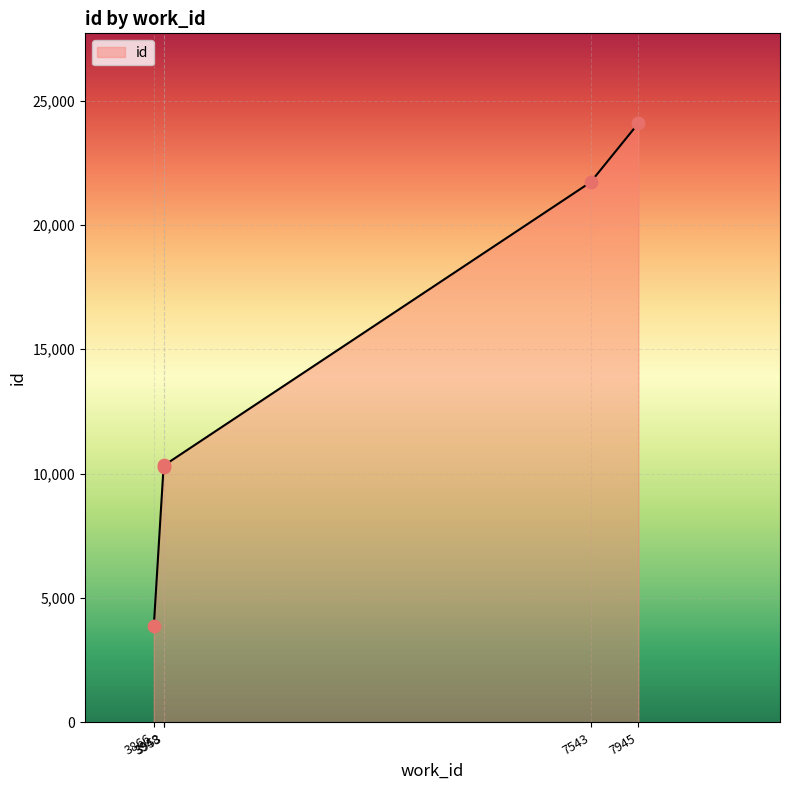

What is the change in value from 3953 to 7945?

+13751